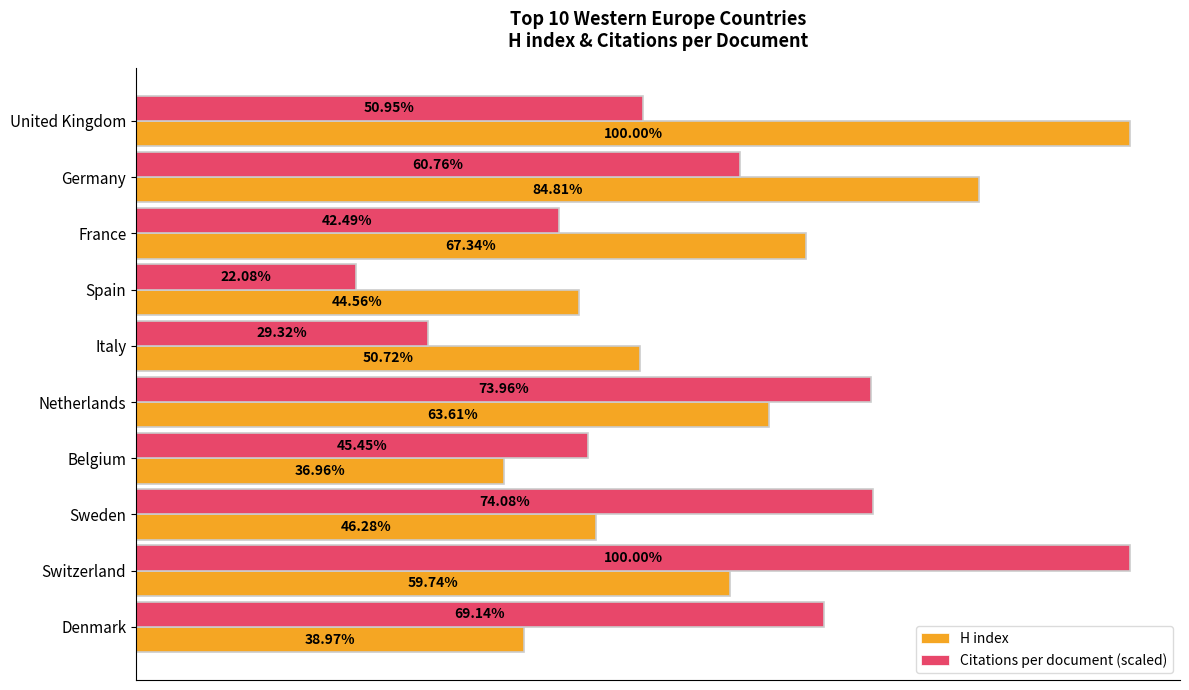

What are all the series names shown in the legend?

H index, Citations per document (scaled)